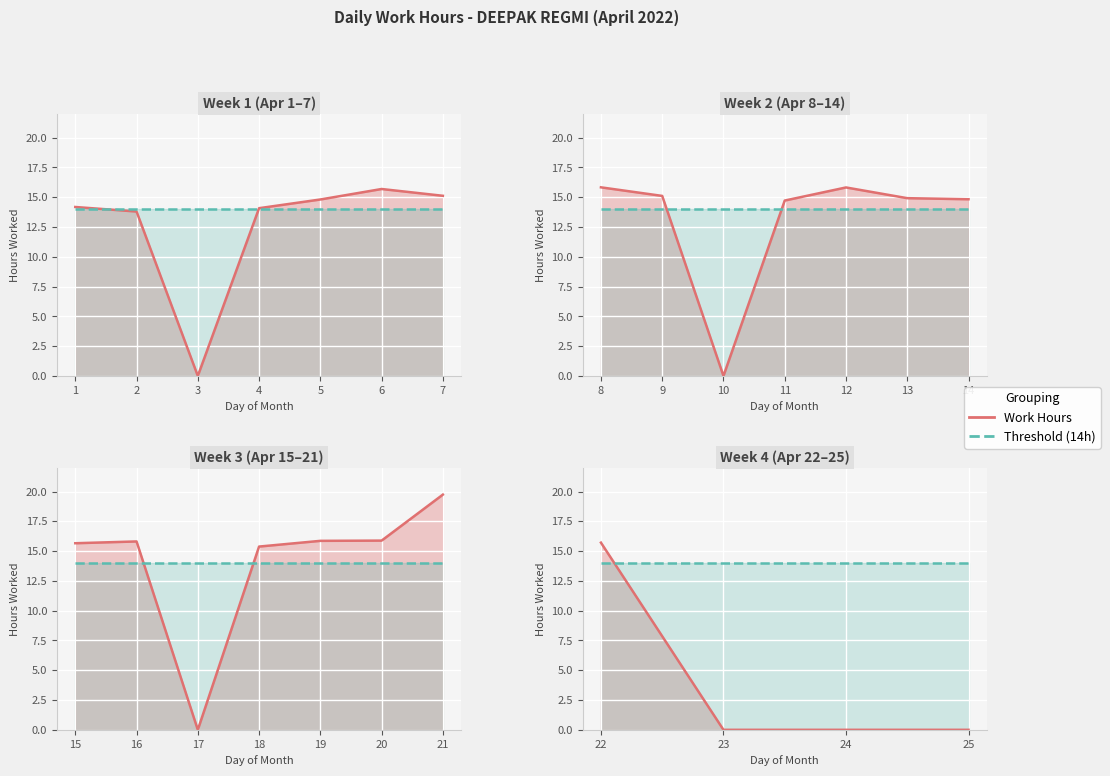

What is the value of the Threshold point at the 6th from the left?

14.0